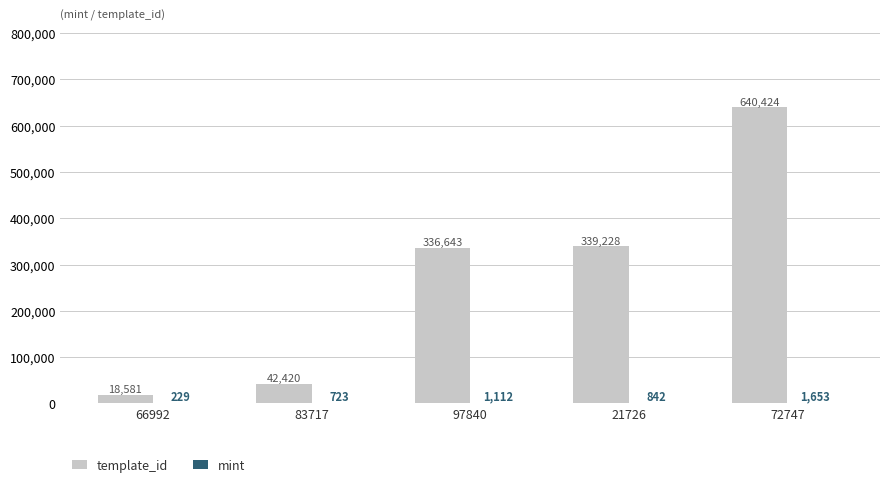

Which series has the largest total across all categories?

template_id